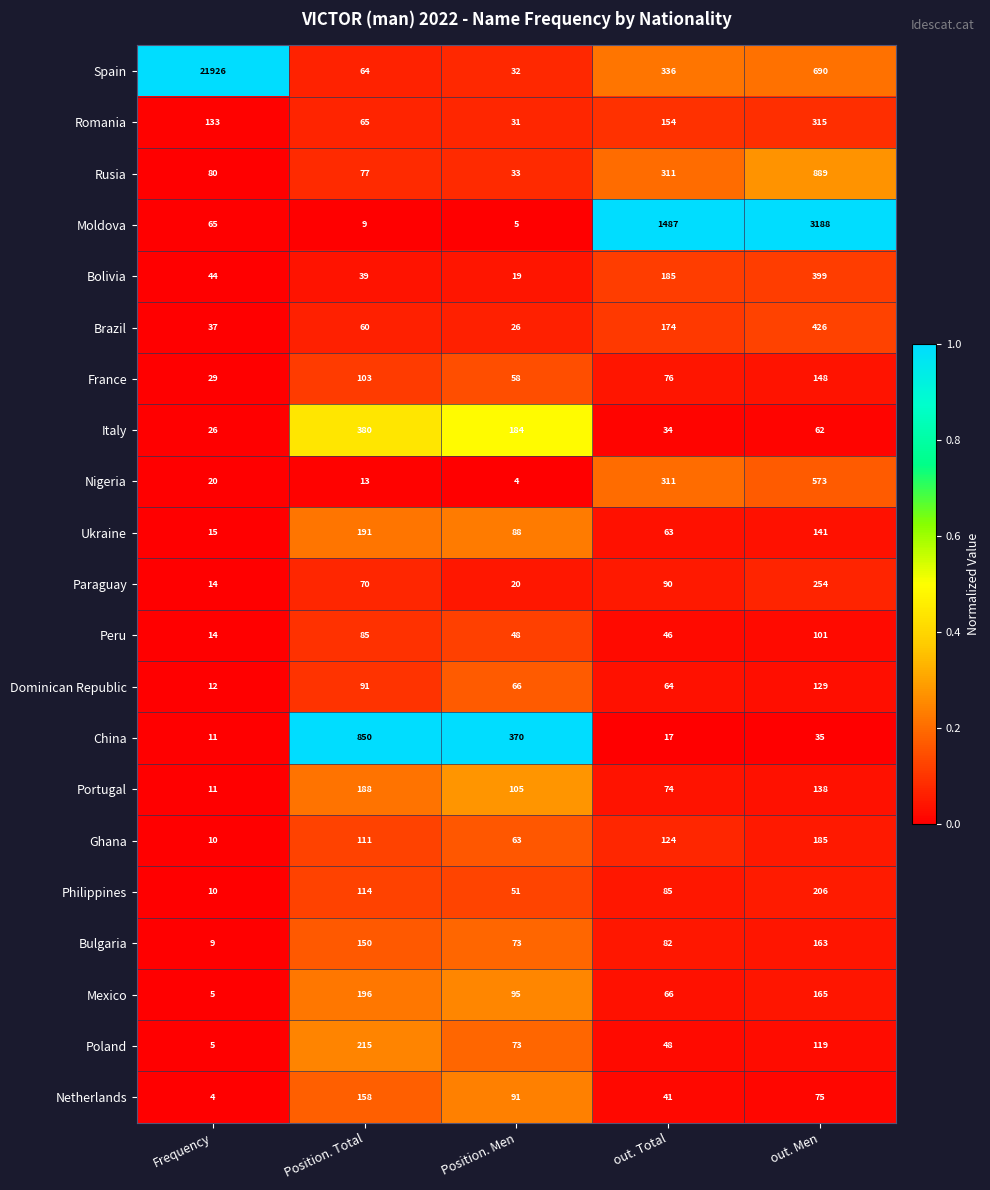

What is the difference between the Italy values at Position. Total and Position. Men?

196